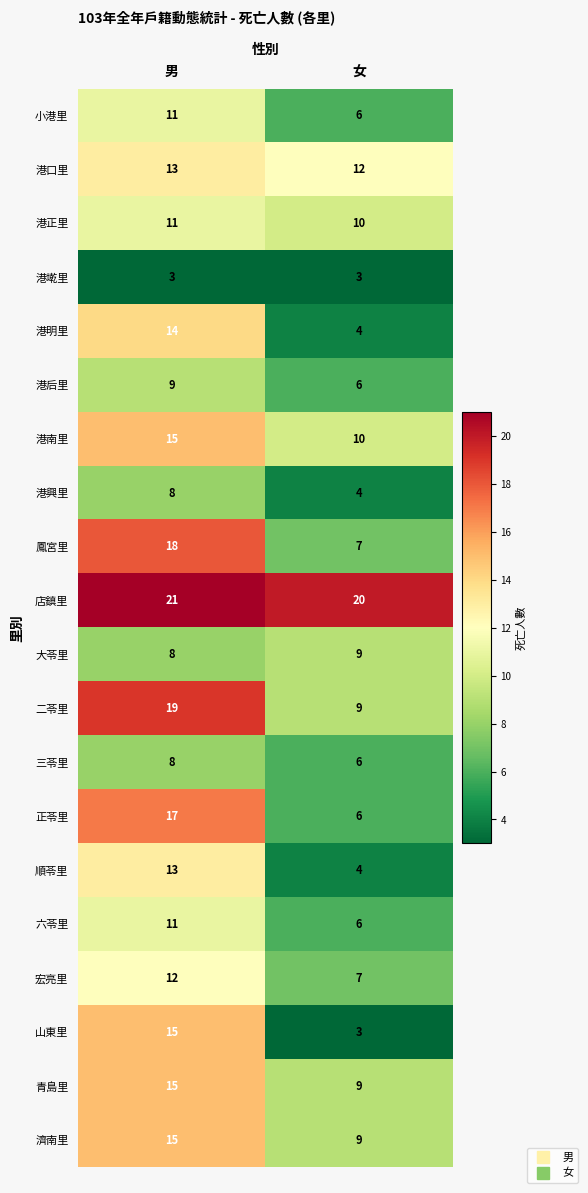

At which category is the sum across all series the highest?

男